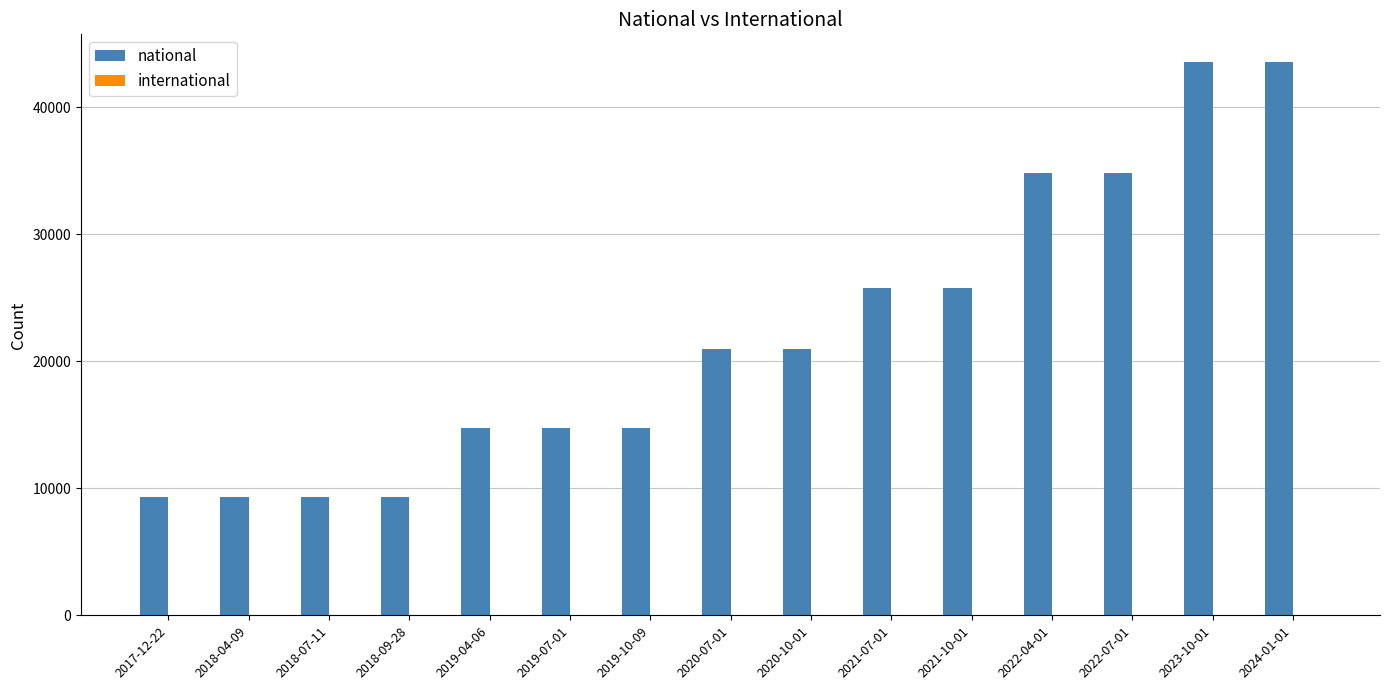

What is the minimum value shown in the chart?

9335